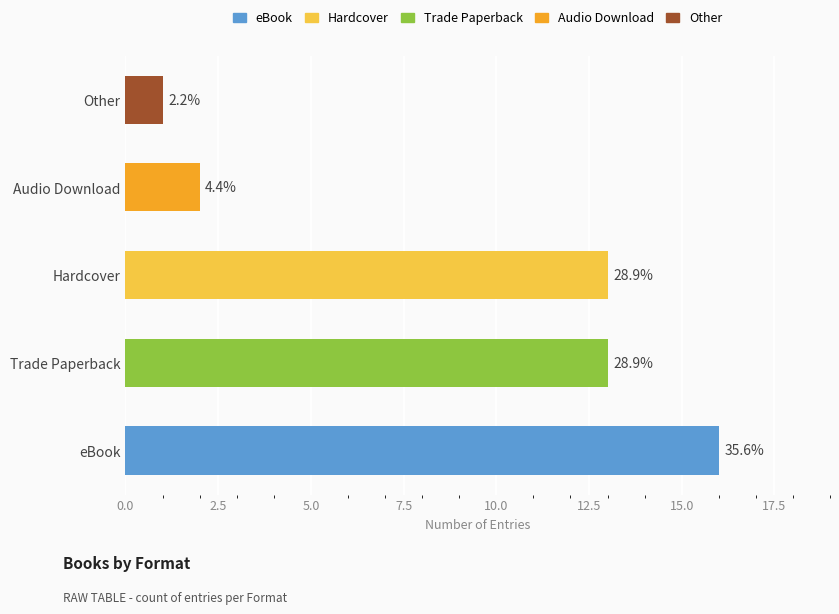

Does the chart contain any negative values?

No